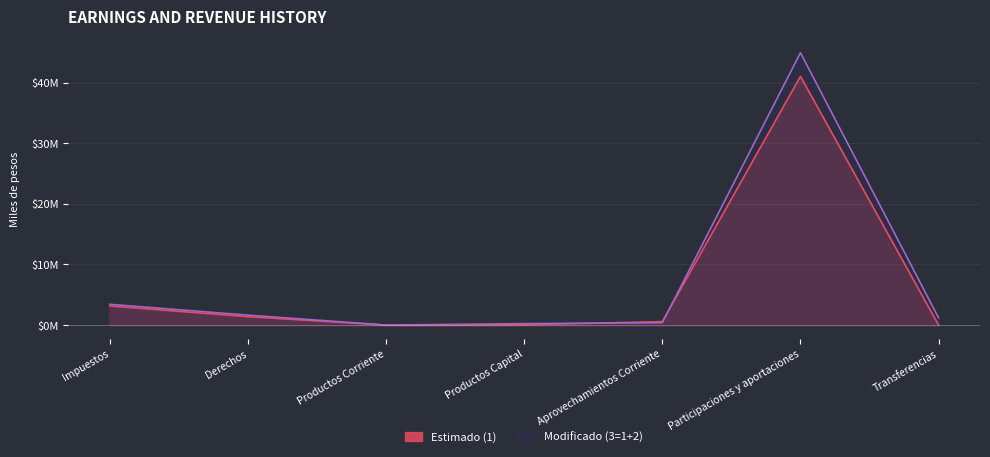

Which series has the widest spread of values?

Modificado (3=1+2)